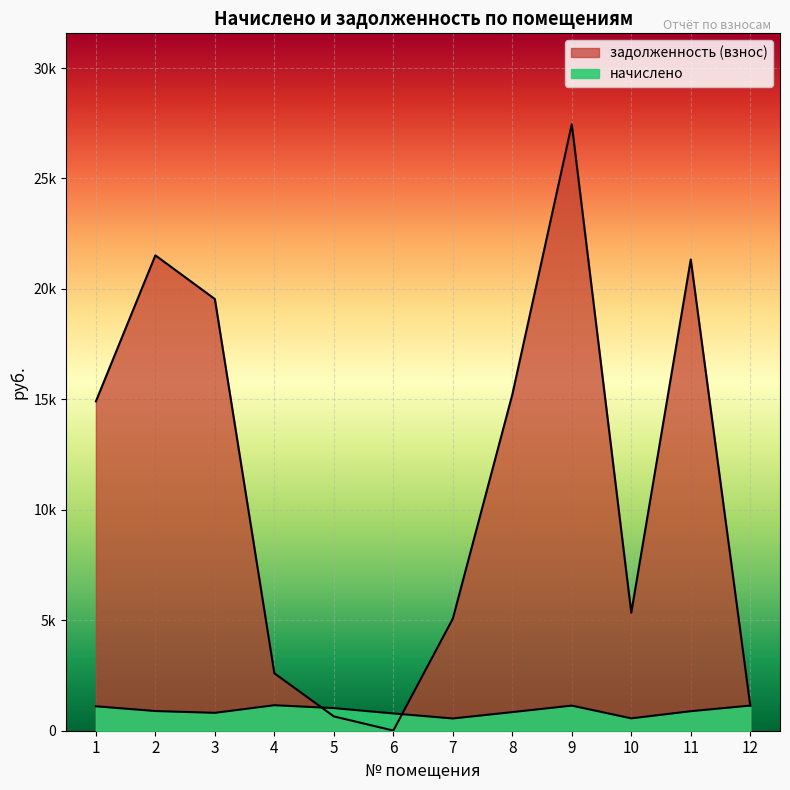

What is the difference between the second highest and second lowest values in the начислено series?

579.1